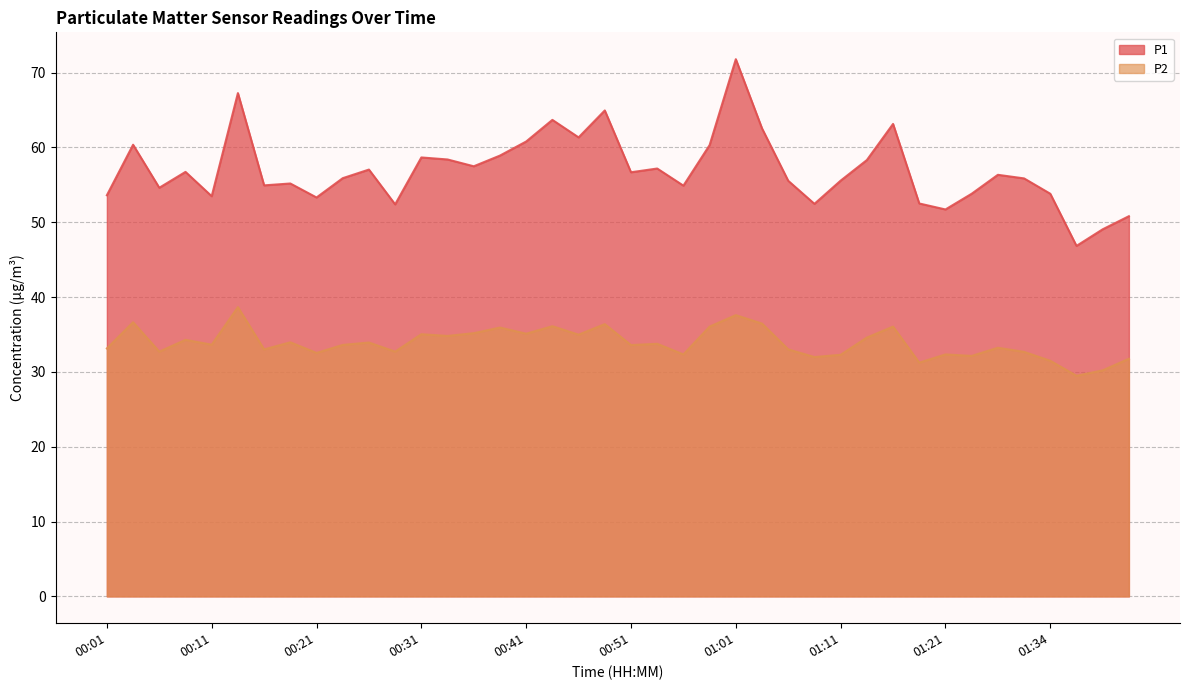

Rank the categories by P2 value from lowest to highest.

01:36, 01:39, 01:19, 01:34, 01:41, 01:09, 01:24, 01:11, 00:56, 01:21, 00:21, 01:31, 00:06, 00:28, 00:16, 01:06, 00:01, 01:29, 00:51, 00:23, 00:11, 00:53, 00:26, 00:18, 00:09, 01:14, 00:33, 00:46, 00:31, 00:41, 00:36, 00:39, 00:58, 01:16, 00:43, 00:48, 01:03, 00:04, 01:01, 00:14